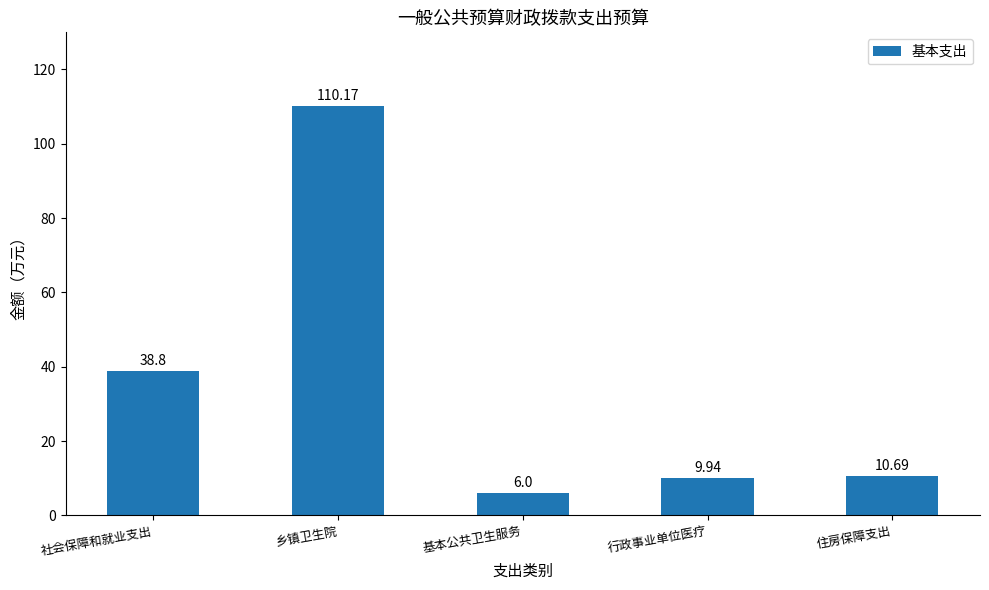

Reading left to right, what are all the values shown in this chart?

38.8	110.2	6.0	9.9	10.7